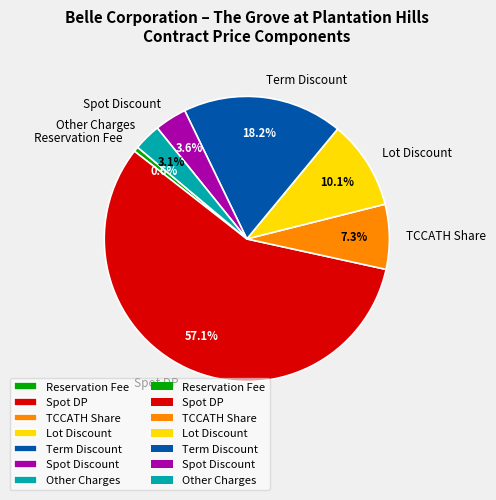

The Term Discount slice represents 18% of the pie. True or false?

True